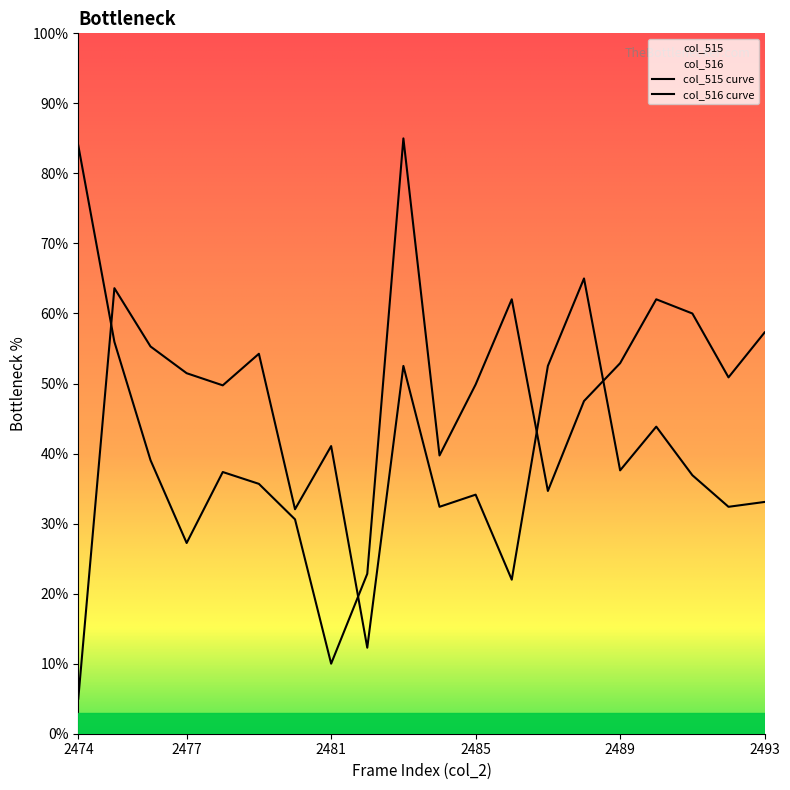

Where is the first local minimum for col_516?

2478